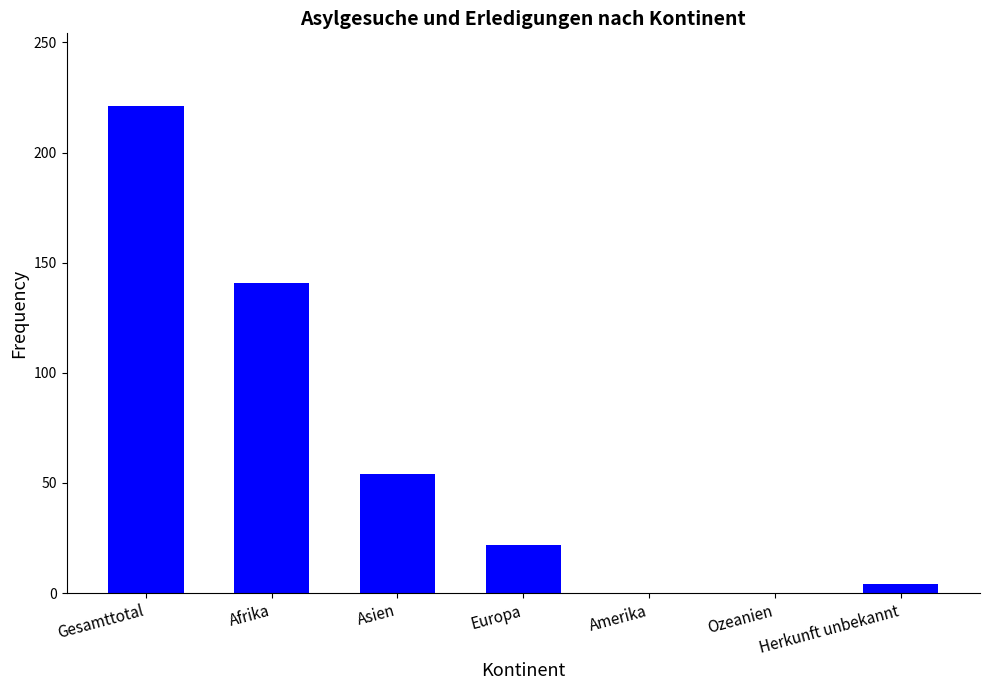

Is it true that the value at Afrika is 244?

False